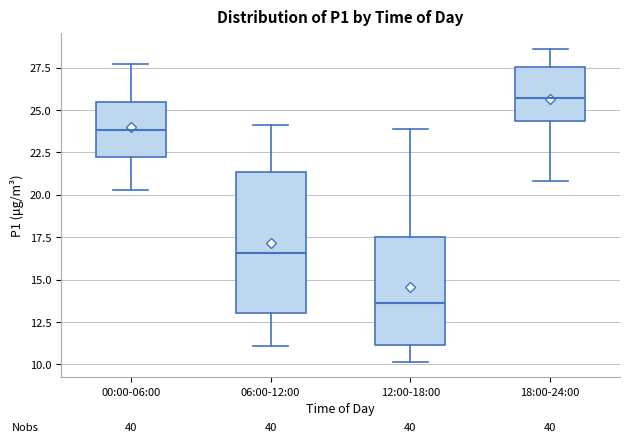

Where does the upper whisker of the box for 18:00-24:00 end on the y-axis? The values are not printed on the chart, so give them approximately, as read against the axis.

28.5